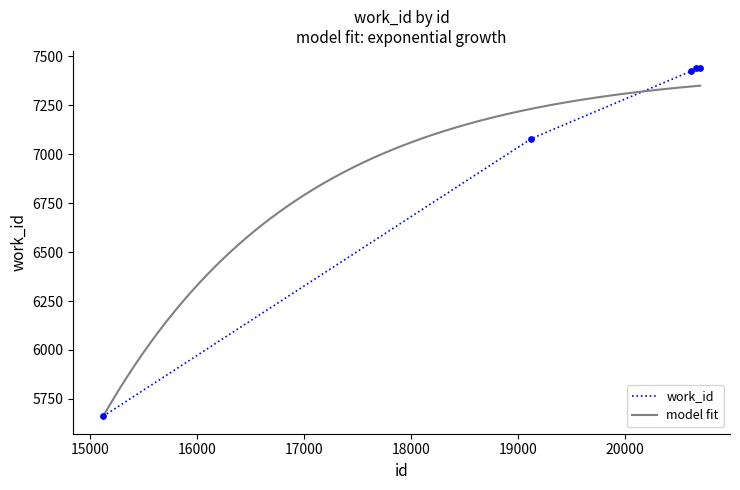

Which has a higher value, 15123 or 20666?

20666